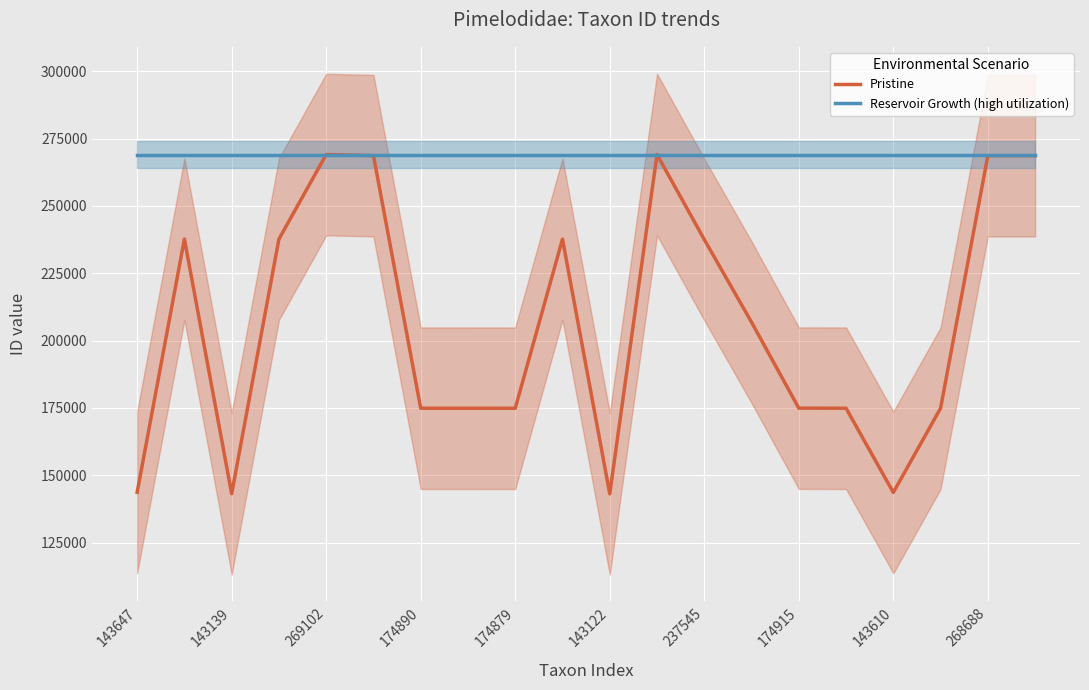

Which series ends up on top after the final intersection of Pristine and Reservoir Growth (high utilization)?

Reservoir Growth (high utilization)